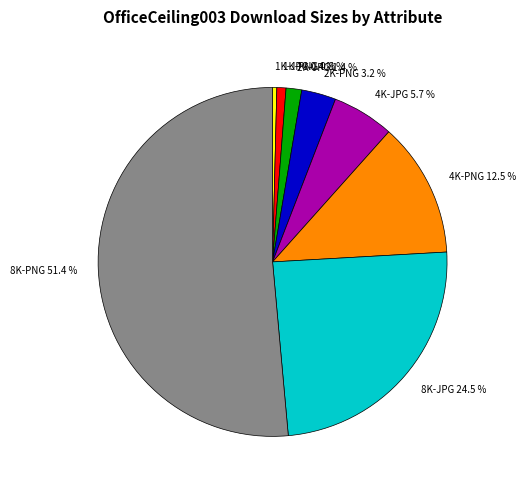

How many slices are in this pie chart?

8